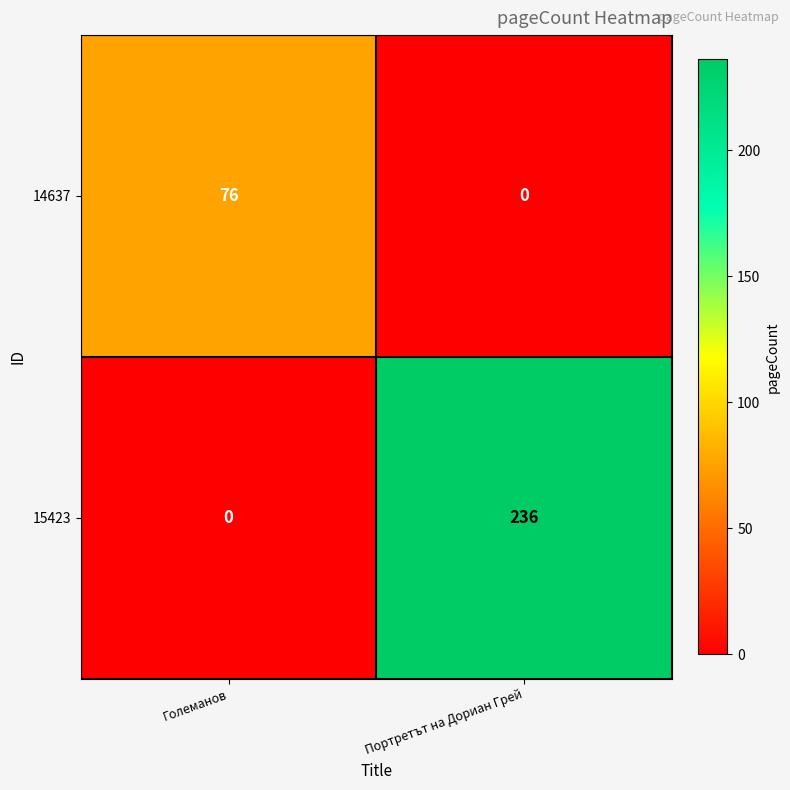

At which label is 15423 closest to 118?

Големанов